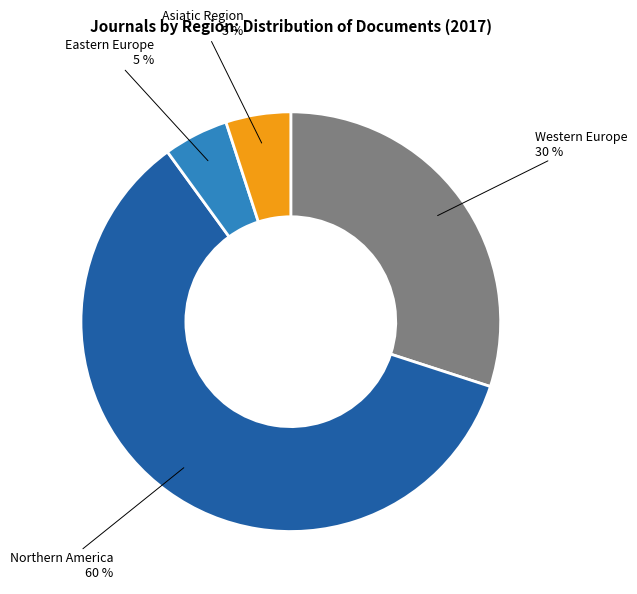

Is there any slice that represents more than half of the pie?

Yes